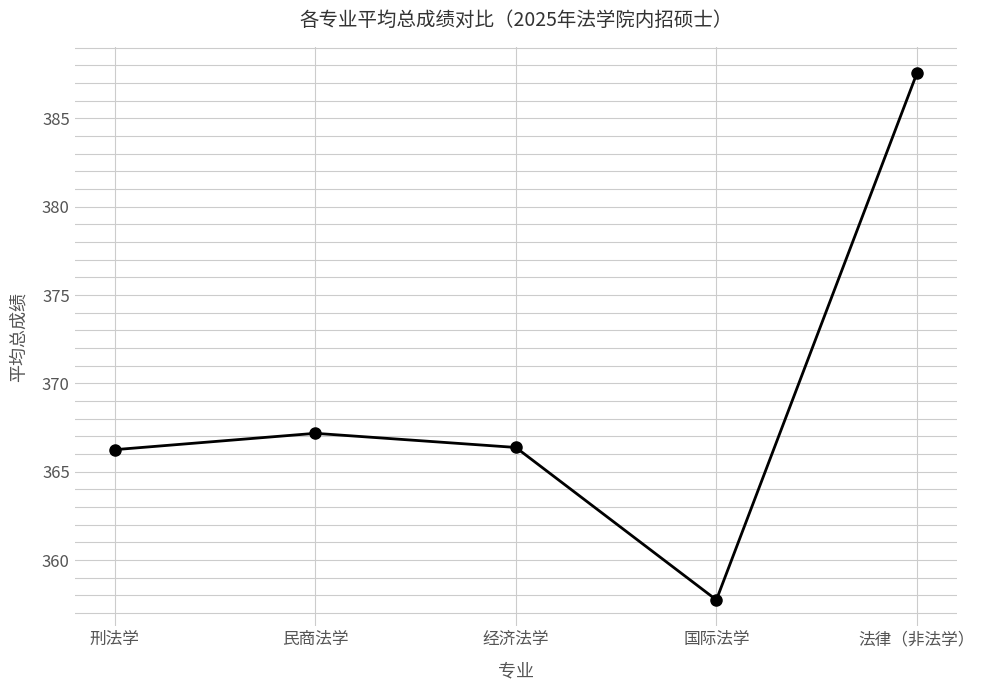

What is the sum of all values?

1845.1